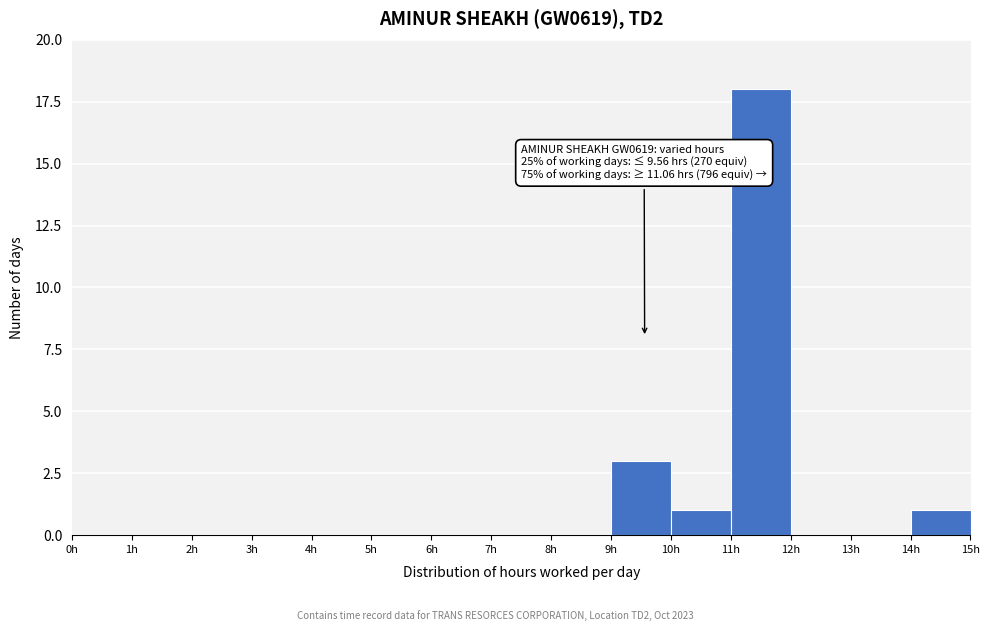

Which range on the x-axis has the tallest bar?

11 to 12